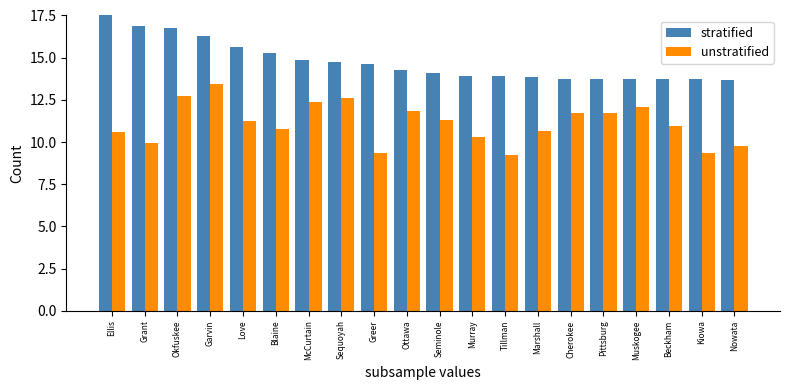

What is the average value of the stratified series?

14.7